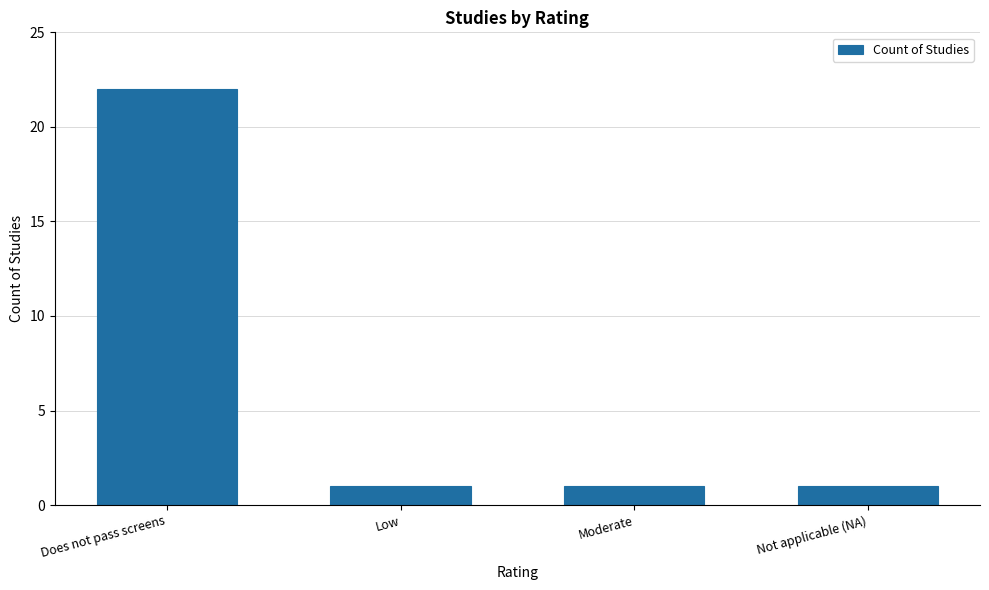

What position from the left is Does not pass screens?

1